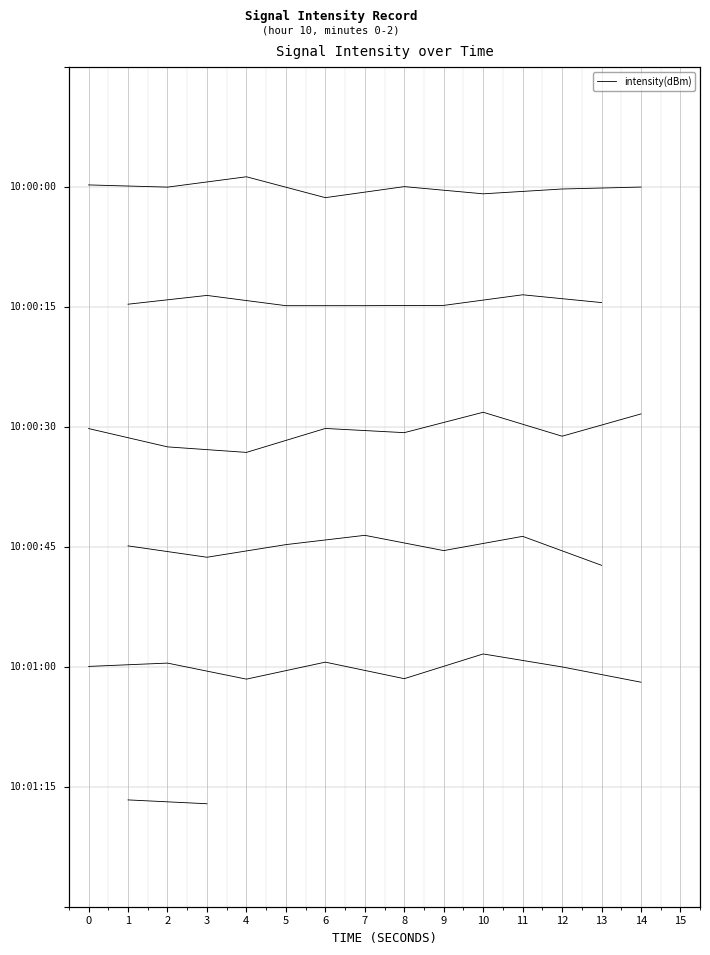

Is this an area chart (filled region under the line)?

No